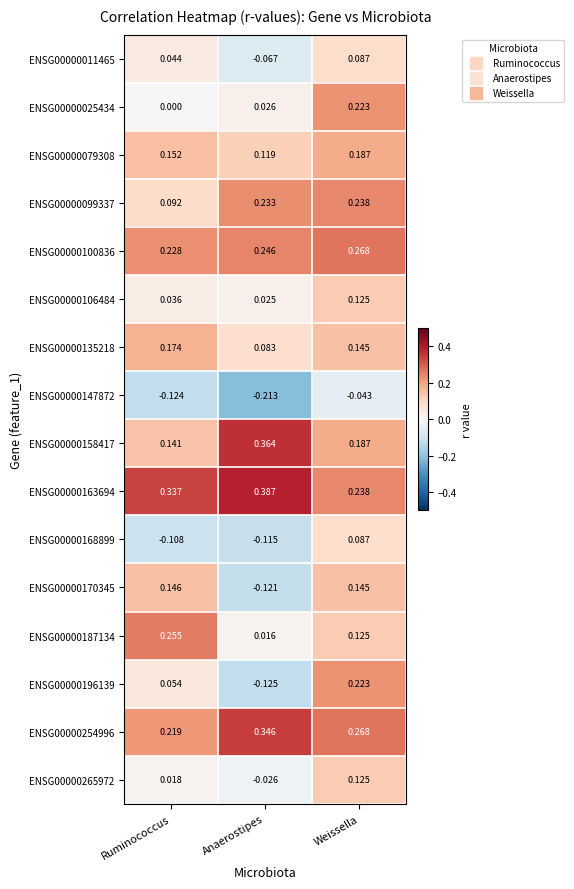

At which label does ENSG00000147872 reach its peak?

Weissella